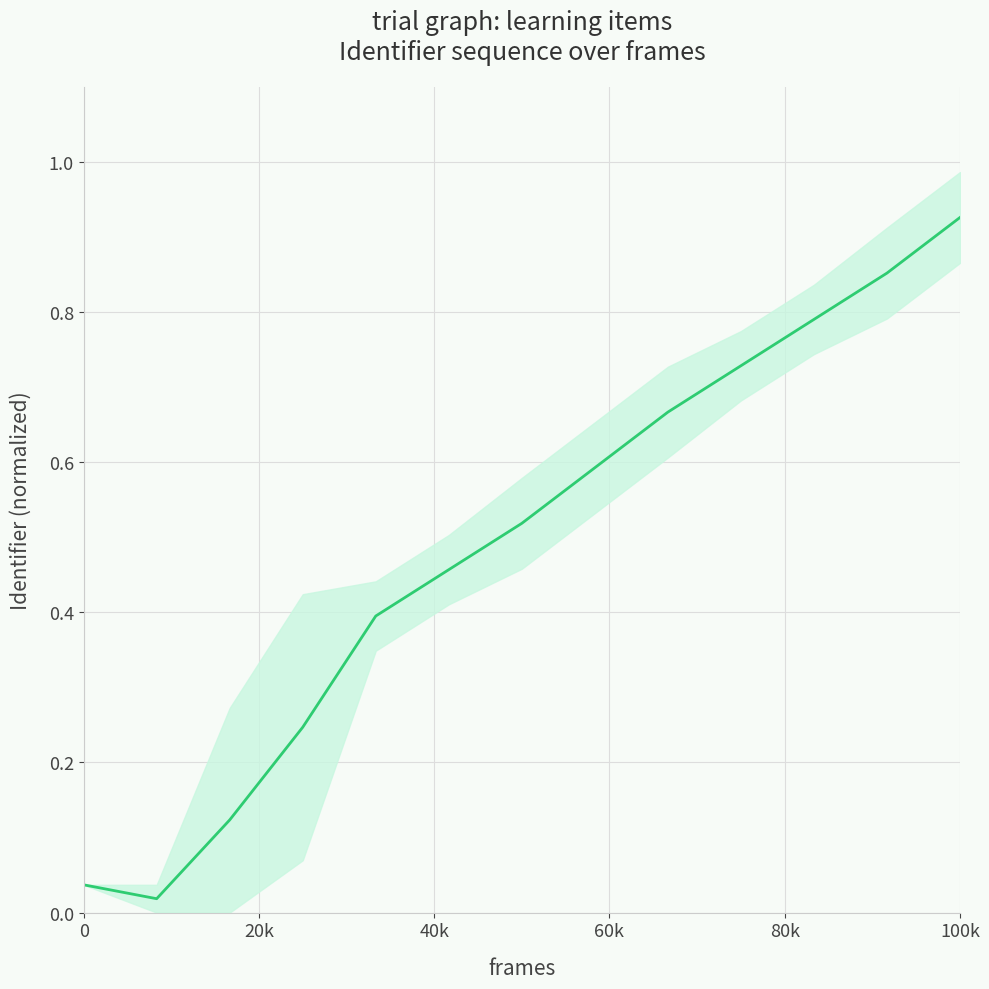

Reading left to right, list all the values displayed in this chart.

0.0	0.0	0.1	0.2	0.4	0.5	0.5	0.6	0.7	0.7	0.8	0.9	0.9